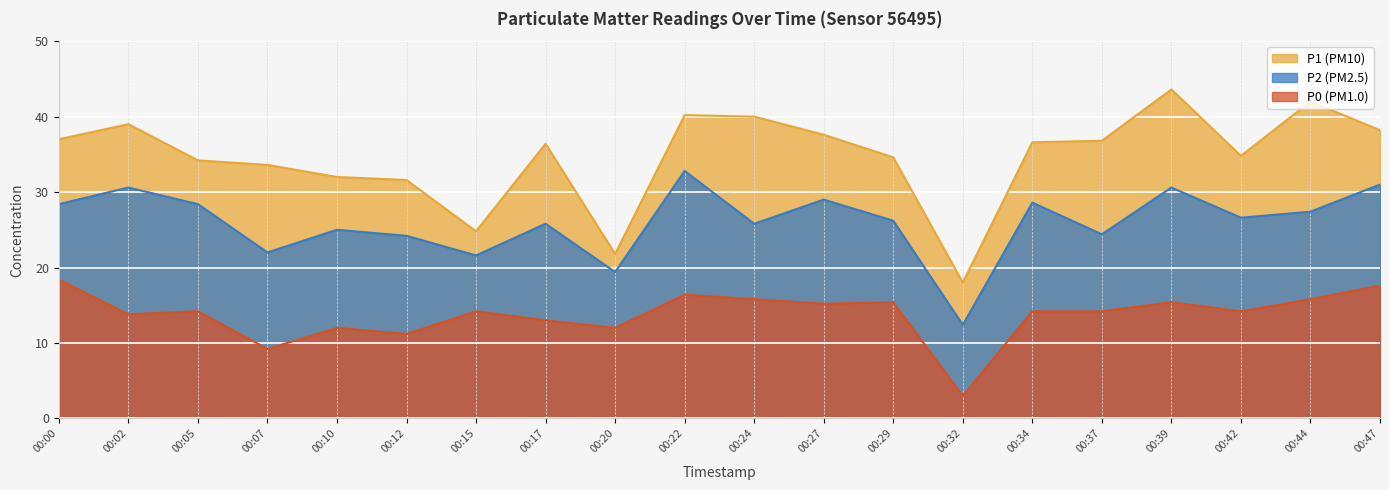

The P0 series shows 14.2 at 00:15. True or false?

True